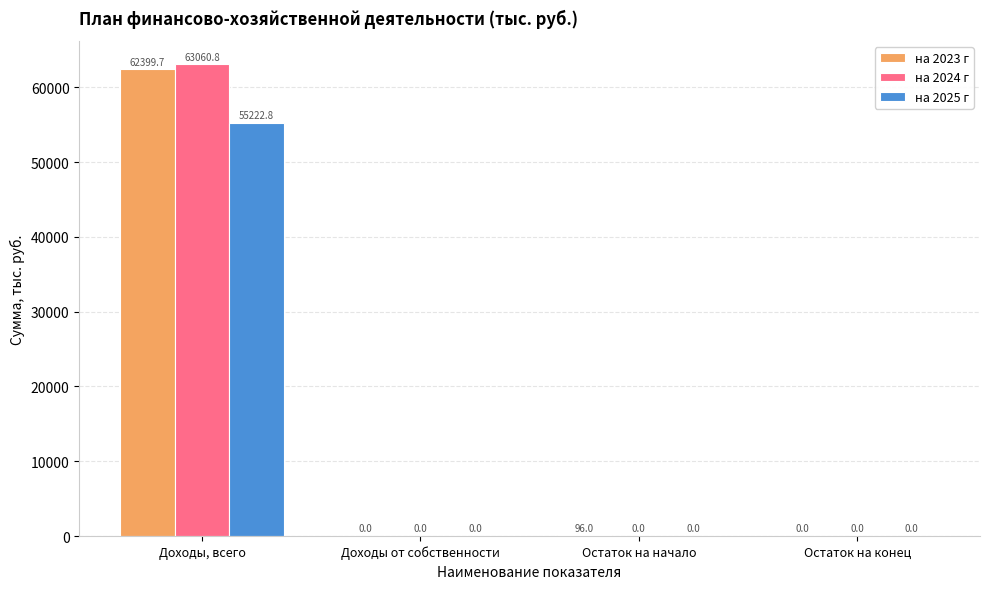

What are all the series names shown in the legend?

на 2023 г, на 2024 г, на 2025 г